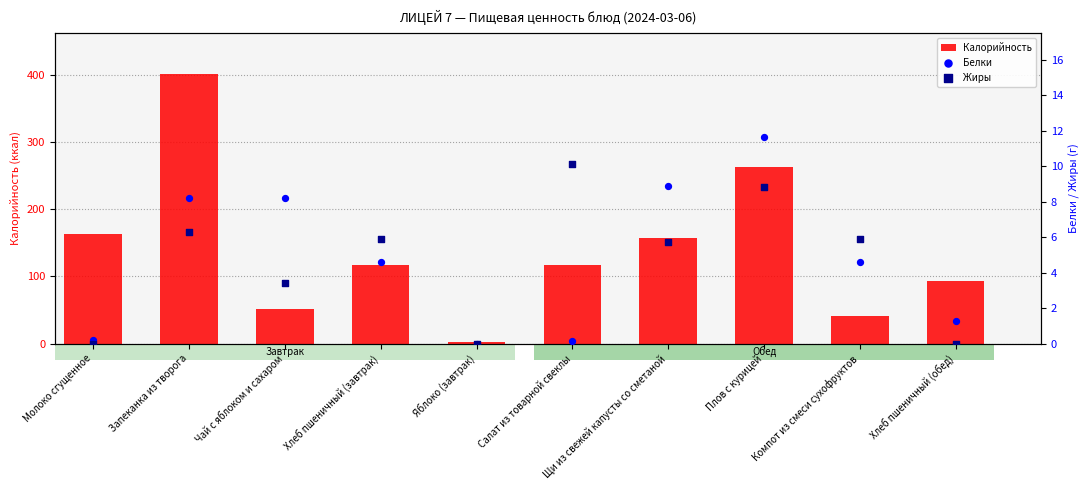

What is the total value across all series at Компот из смеси сухофруктов?

52.1